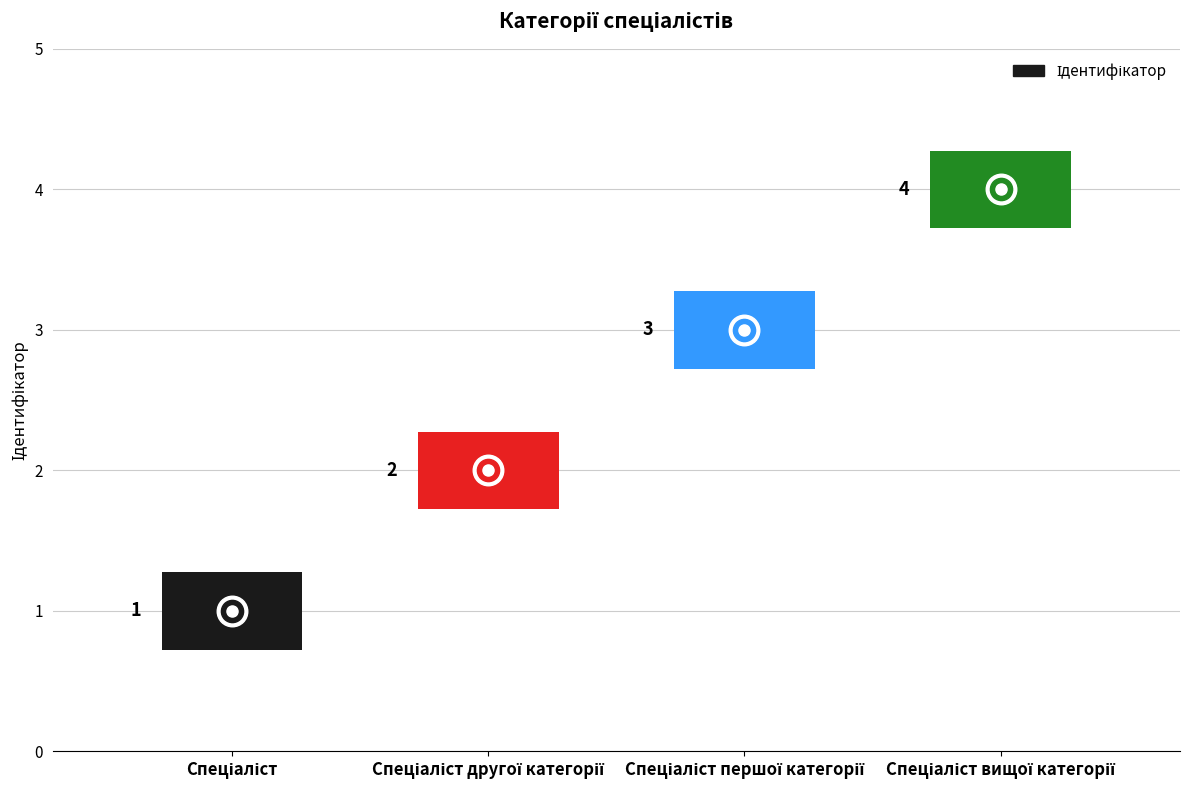

What is the value of the 4th bar from the left?

4